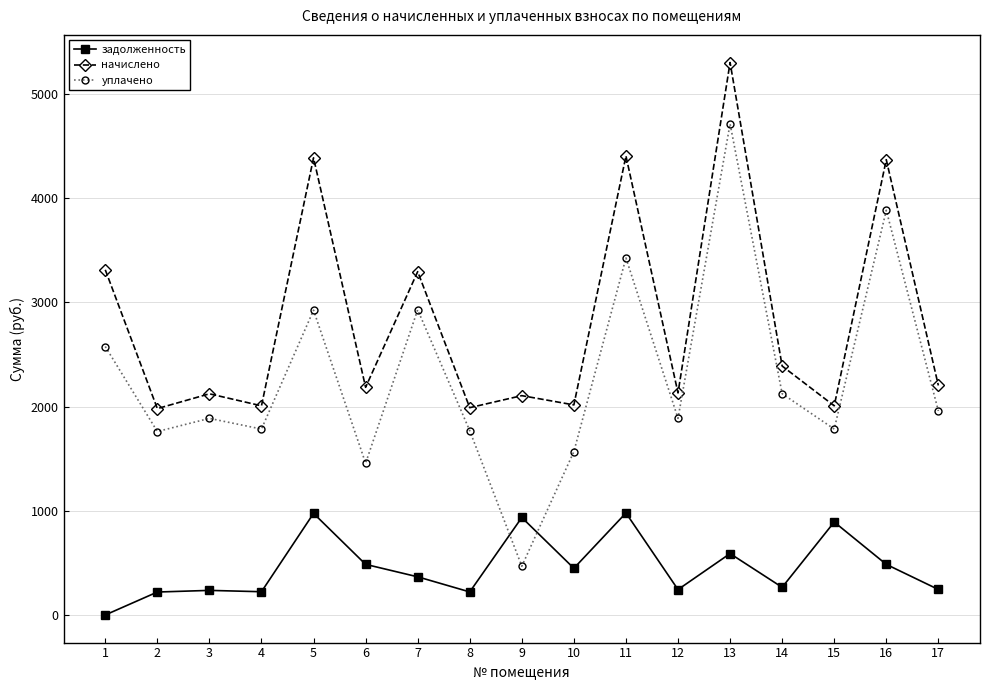

How many lines are shown in the chart?

3